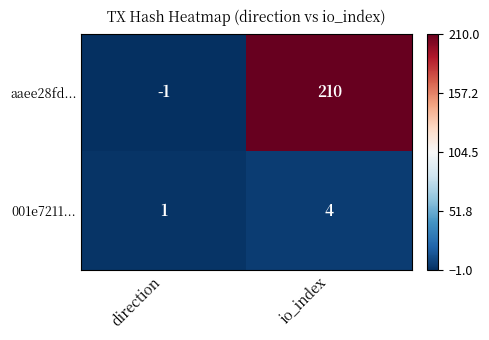

Count the number of categories in the chart.

2